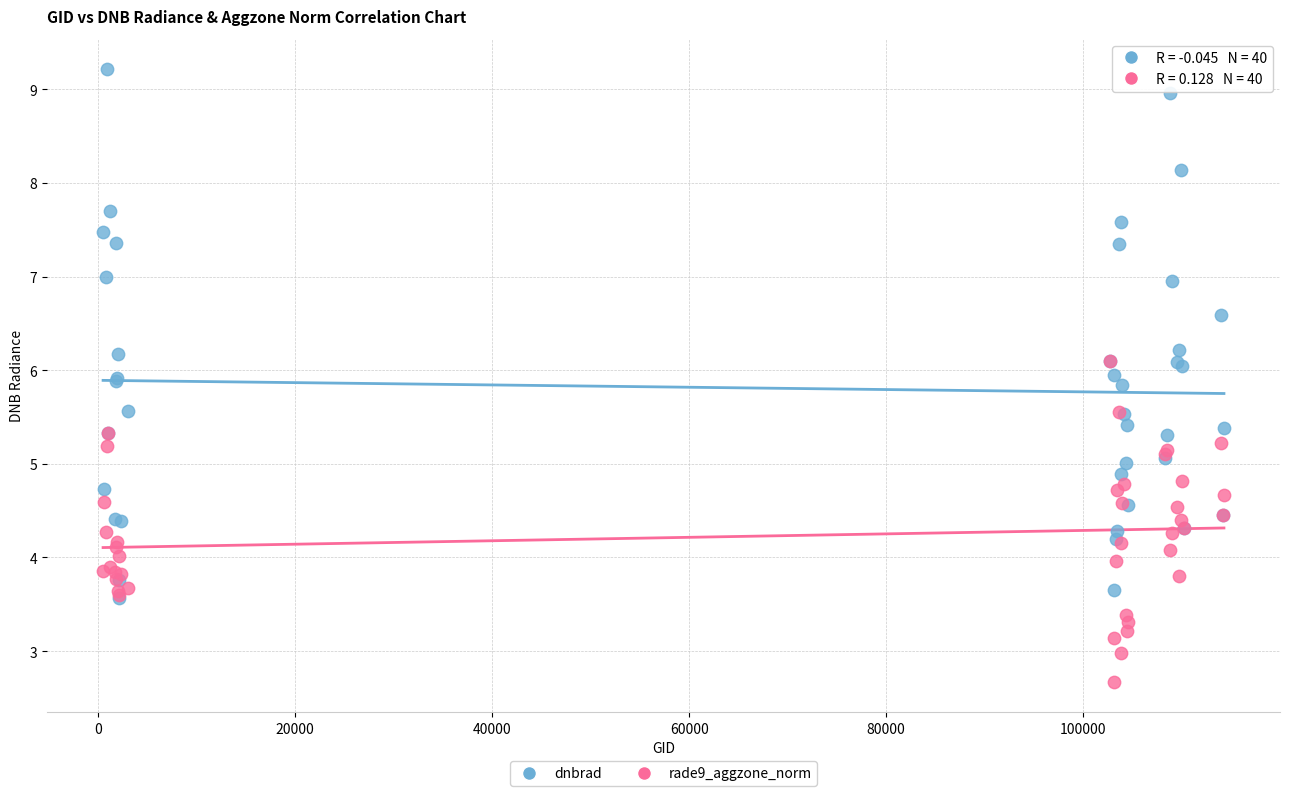

What are all the series names shown in the legend?

dnbrad, rade9_aggzone_norm